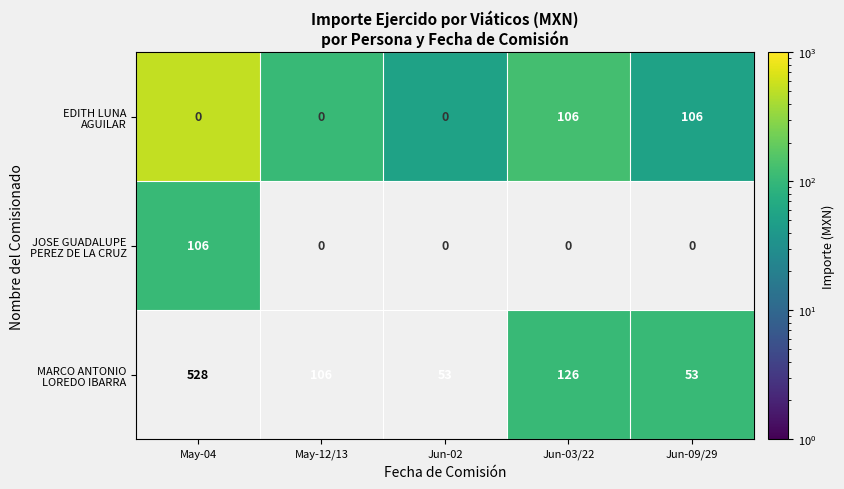

What is the difference between the second highest and minimum values in the EDITH LUNA AGUILAR series?

73.0